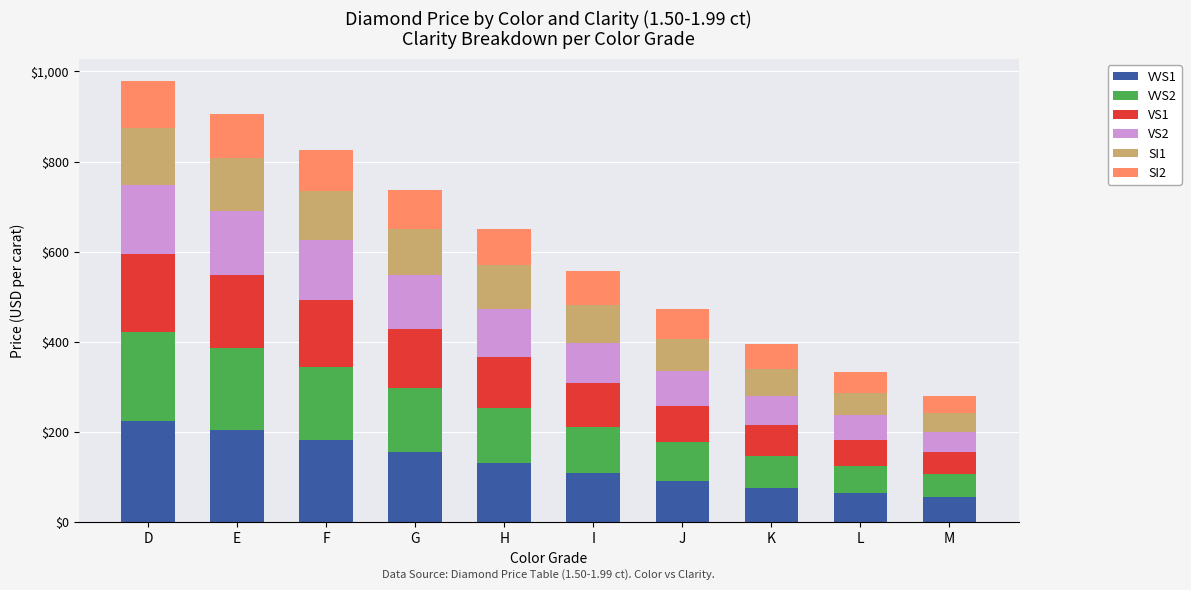

What is the total value across all series at H?

651